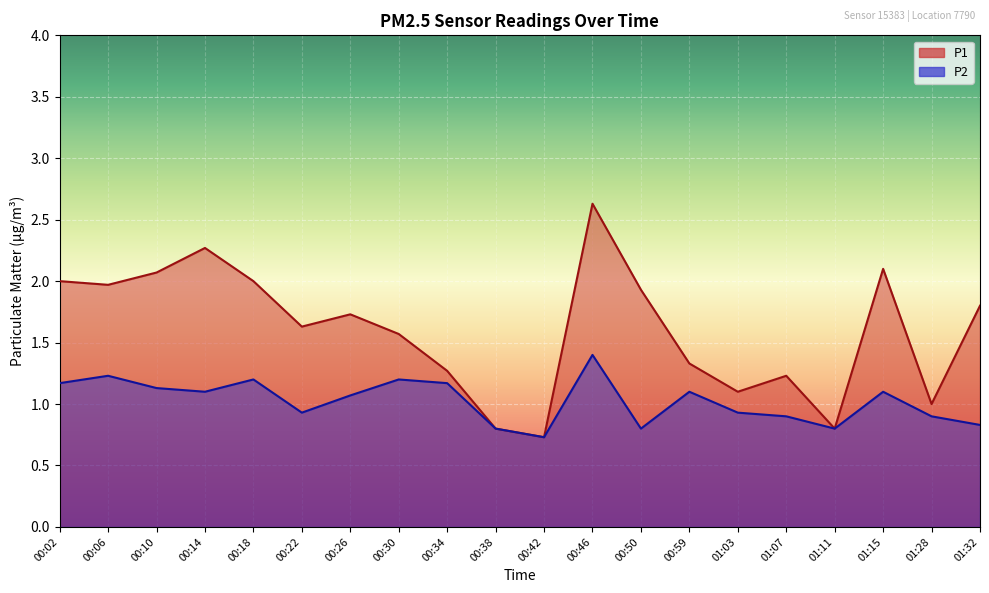

Where does the P1 series first go above 1?

00:02